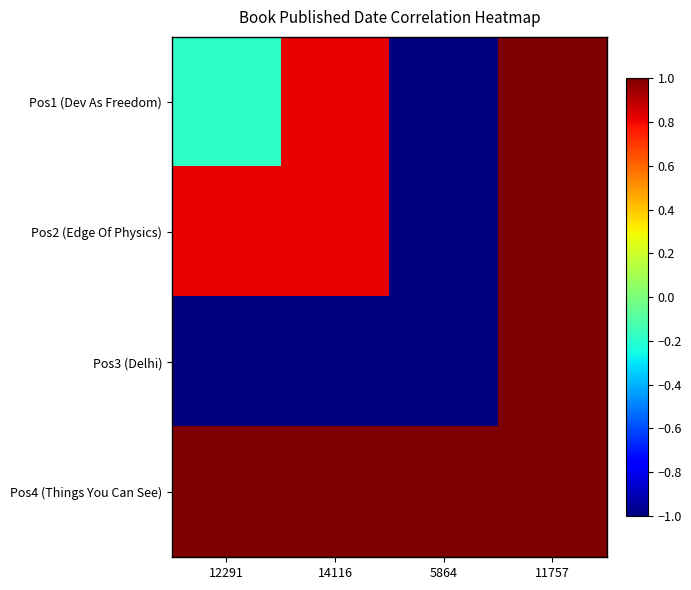

Which label corresponds to the largest value in the chart?

11757